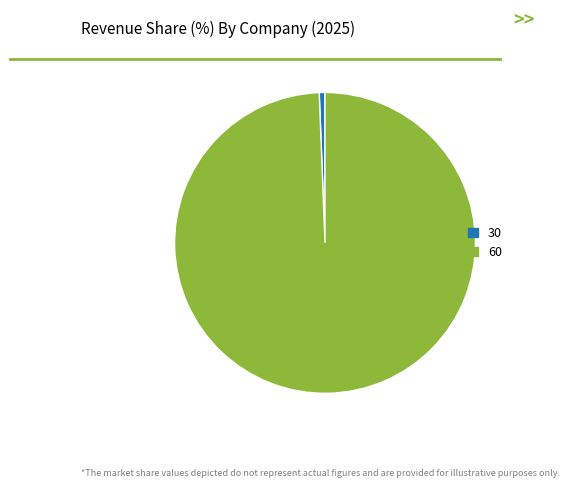

Does 60 represent more than half of the total?

Yes